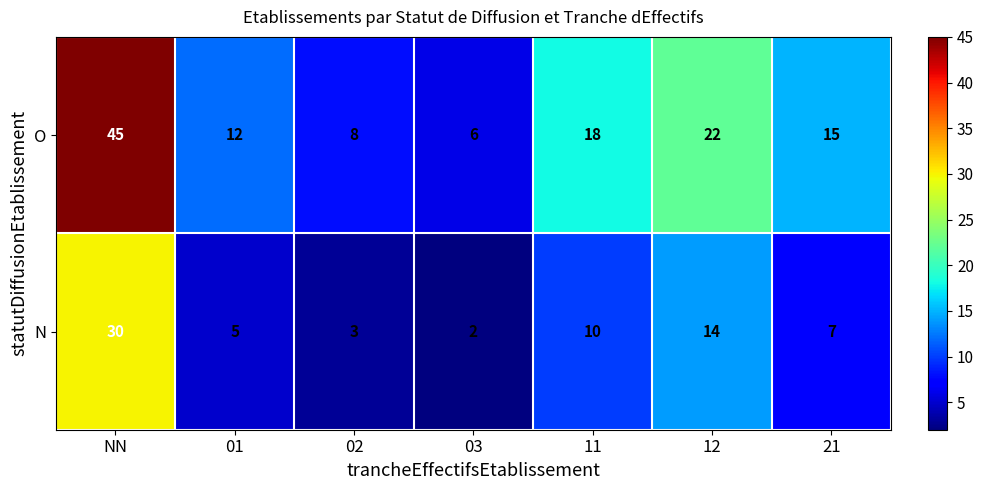

Which label corresponds to the smallest value in the chart?

03